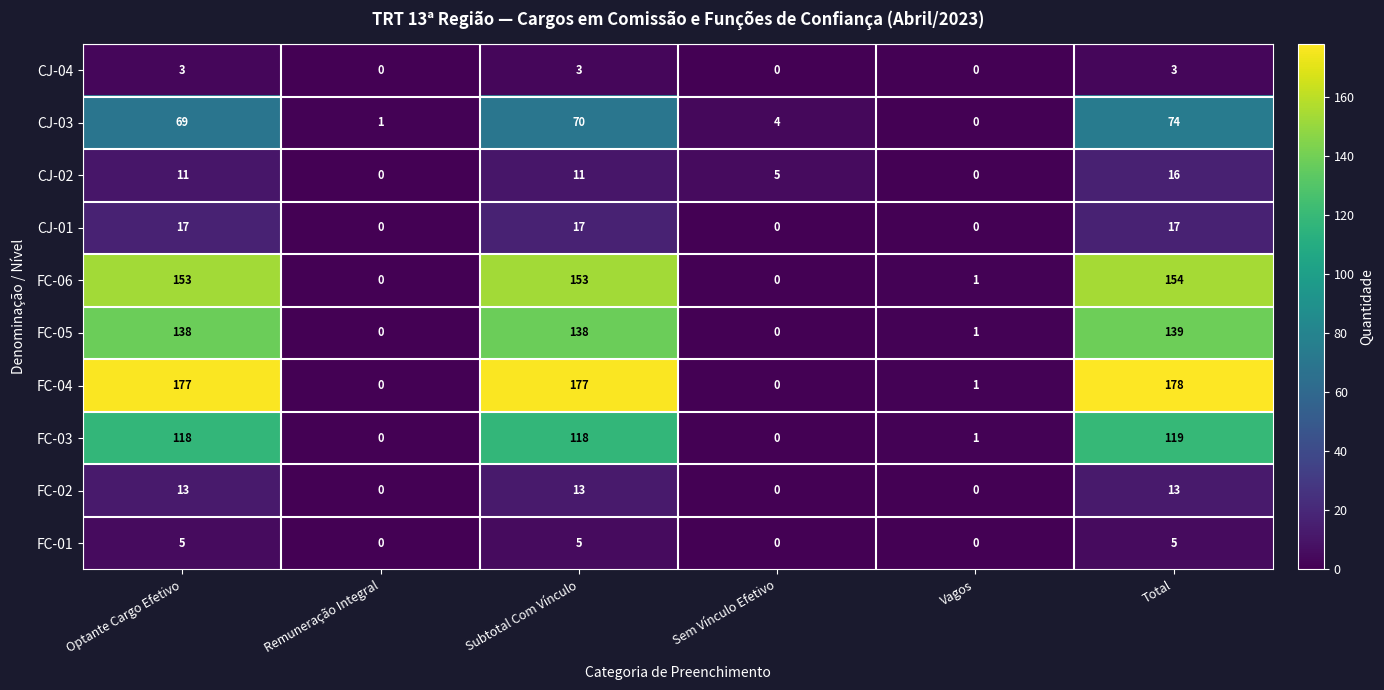

At which category is the sum across all series the highest?

Total